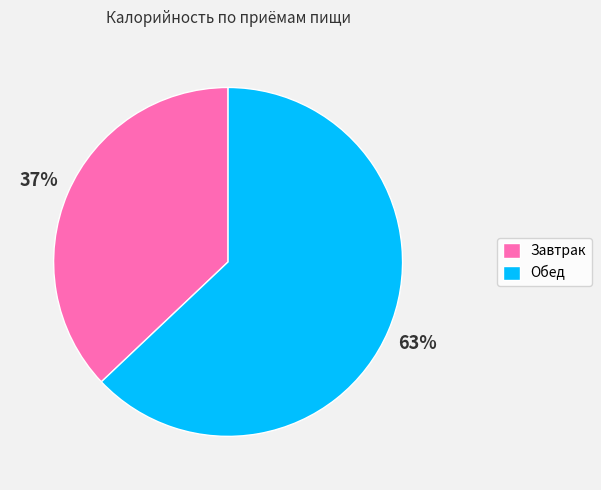

To the nearest percent, what percentage of the pie is Обед?

63%